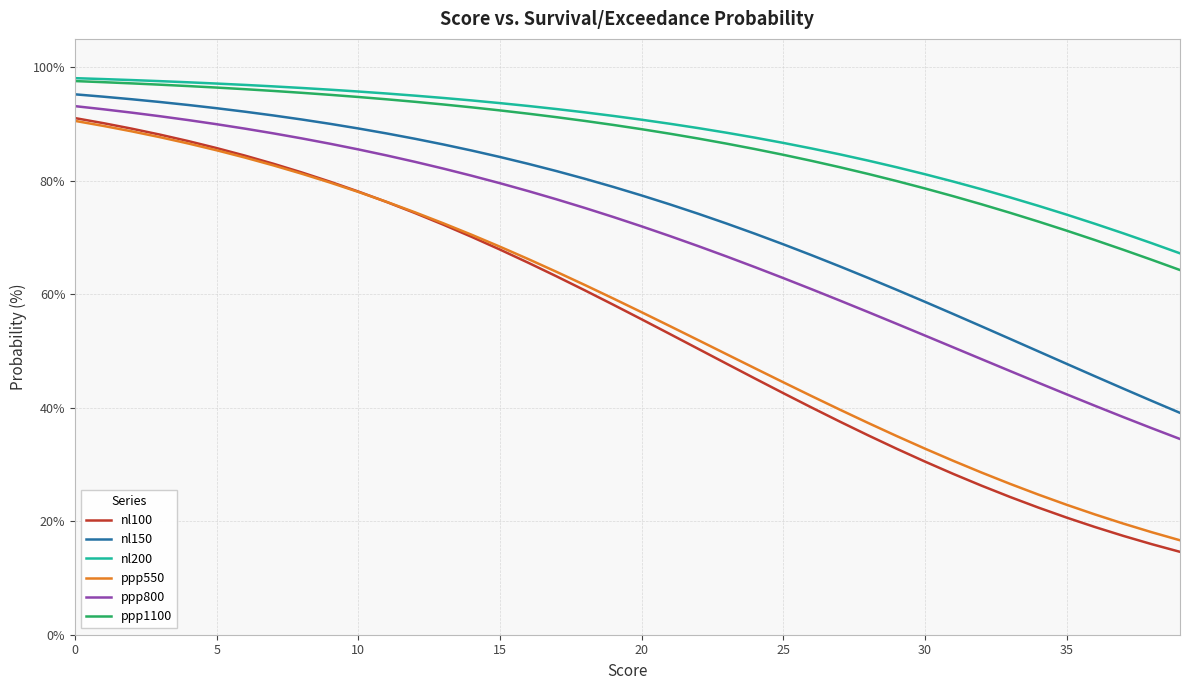

How many categories are shown in the chart?

40